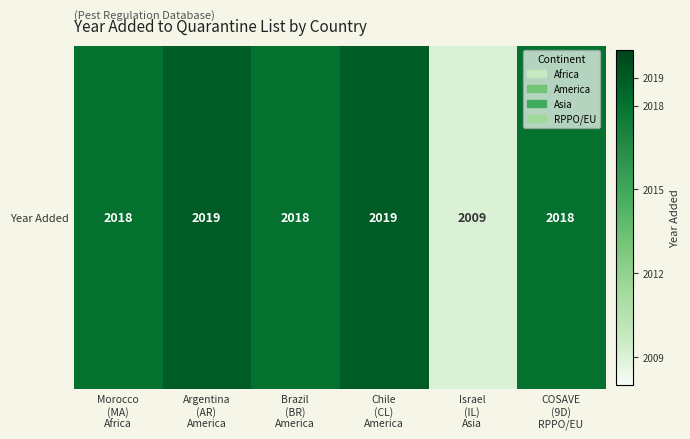

At which category does the chart reach its peak across all series?

Argentina
(AR)
America